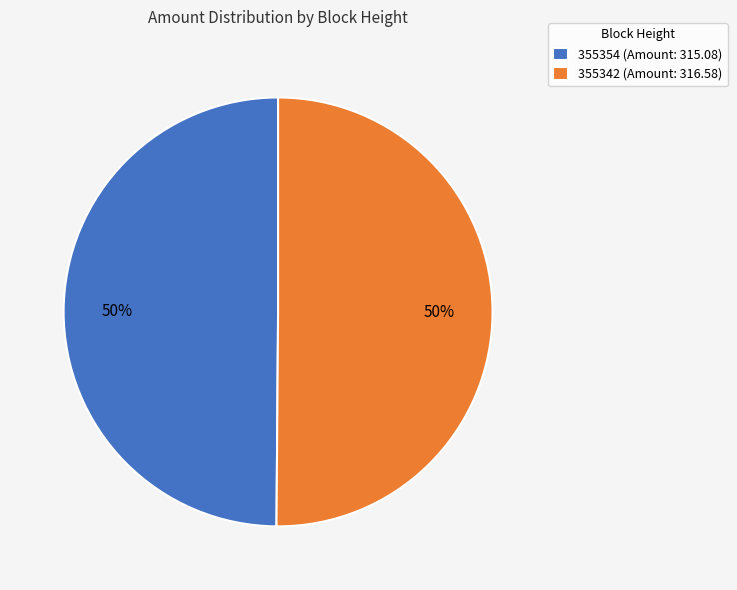

To the nearest percent, what percentage of the pie is 355342?

50%